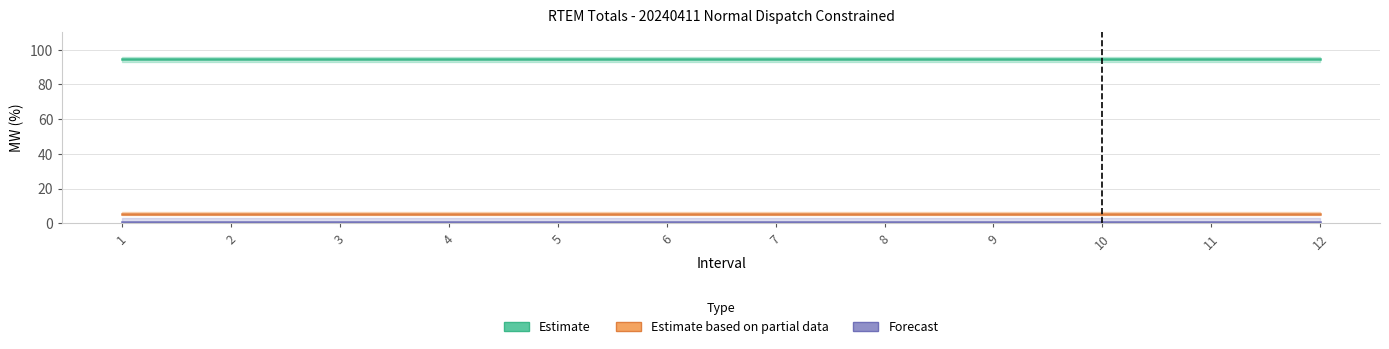

How many categories are shown in the chart?

12